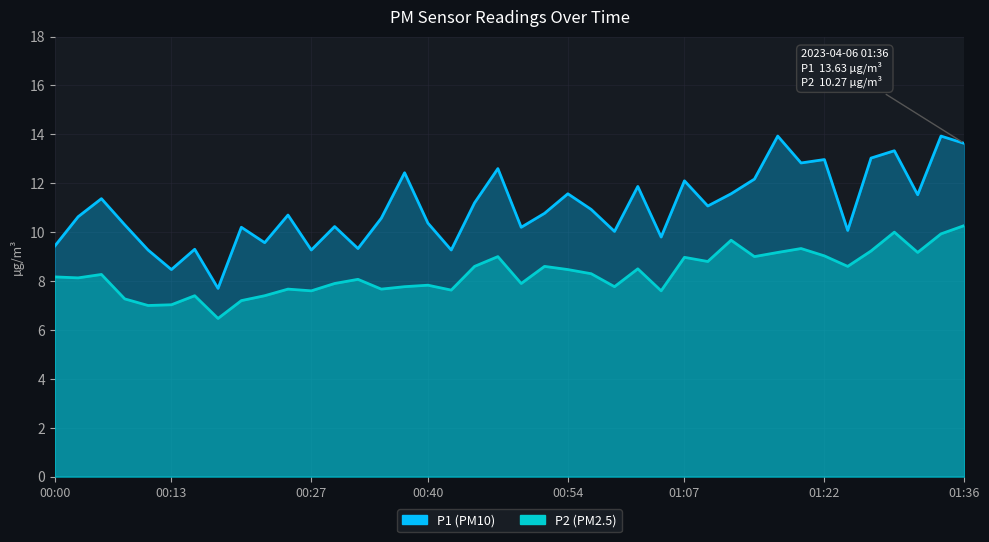

Where is the first local minimum for P2?

00:13